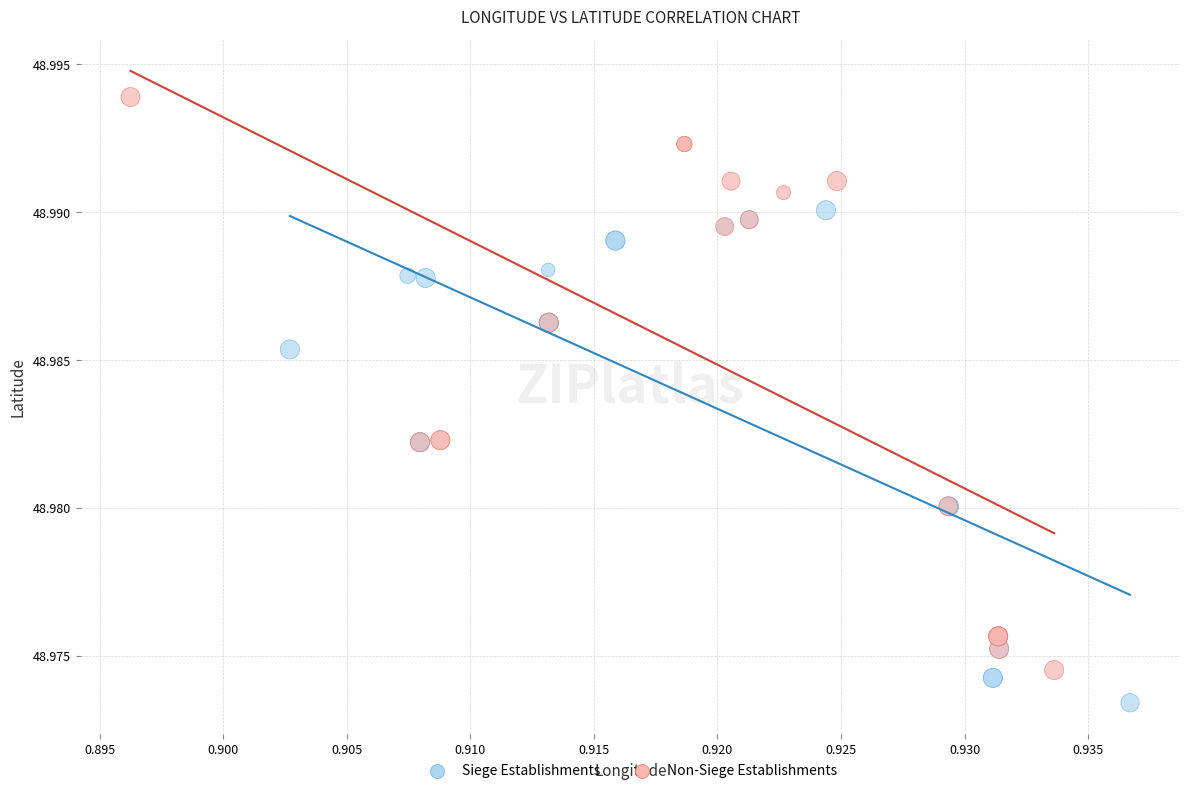

Which series contains the lowest Y value?

Siege Establishments